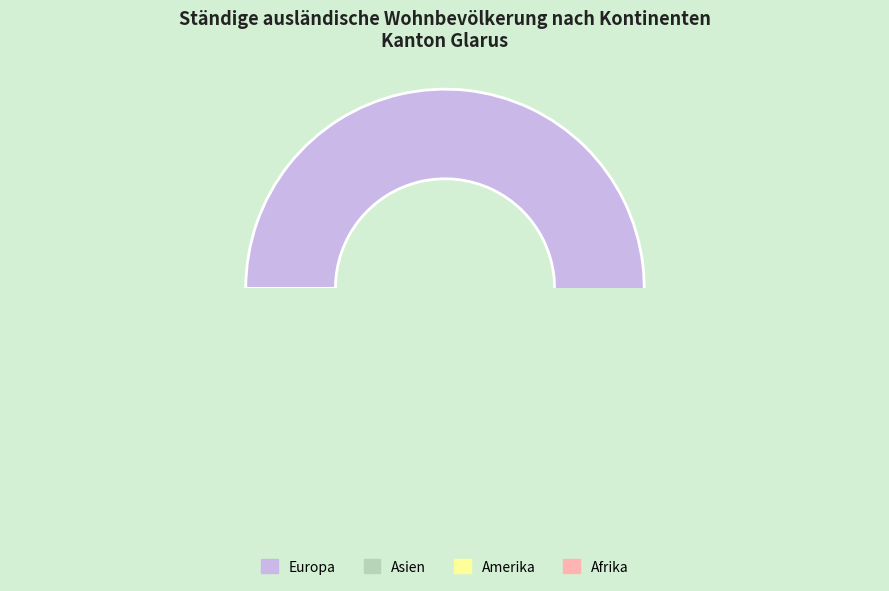

Does any single category account for the majority?

Yes